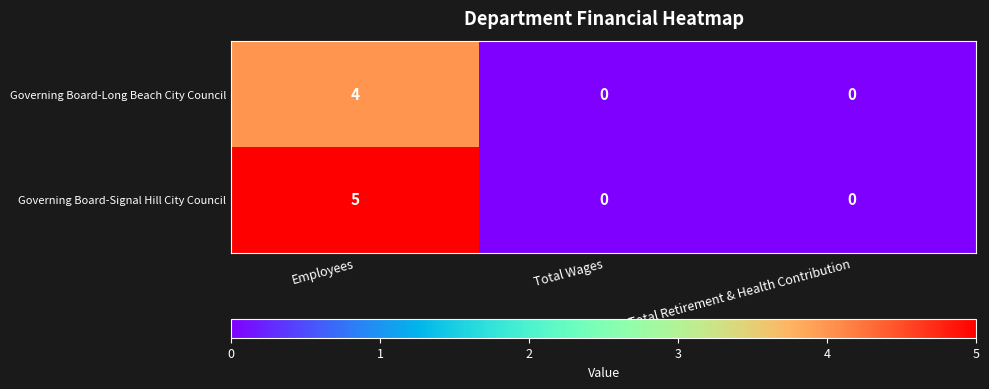

What is the sum of the Governing Board-Signal Hill City Council values at Total Retirement & Health Contribution and Employees?

5